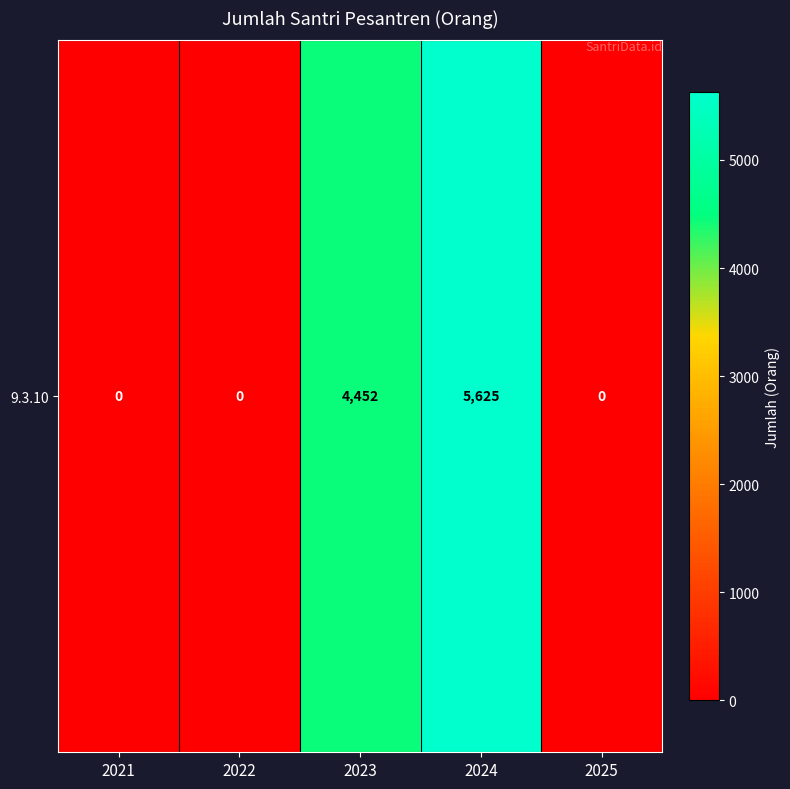

How many values are above zero?

2